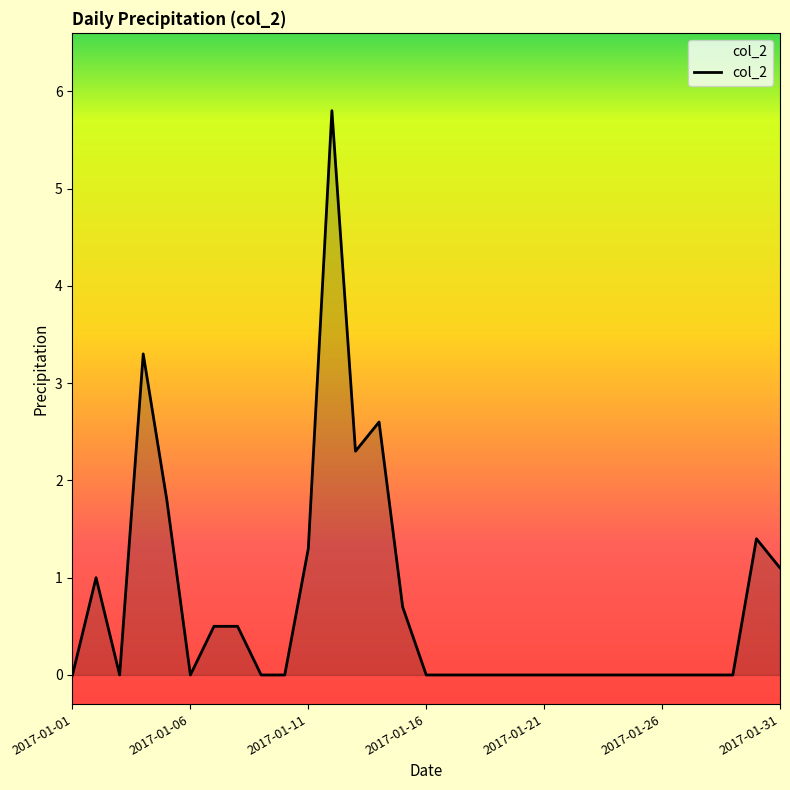

What is the difference between the maximum and minimum values?

5.8